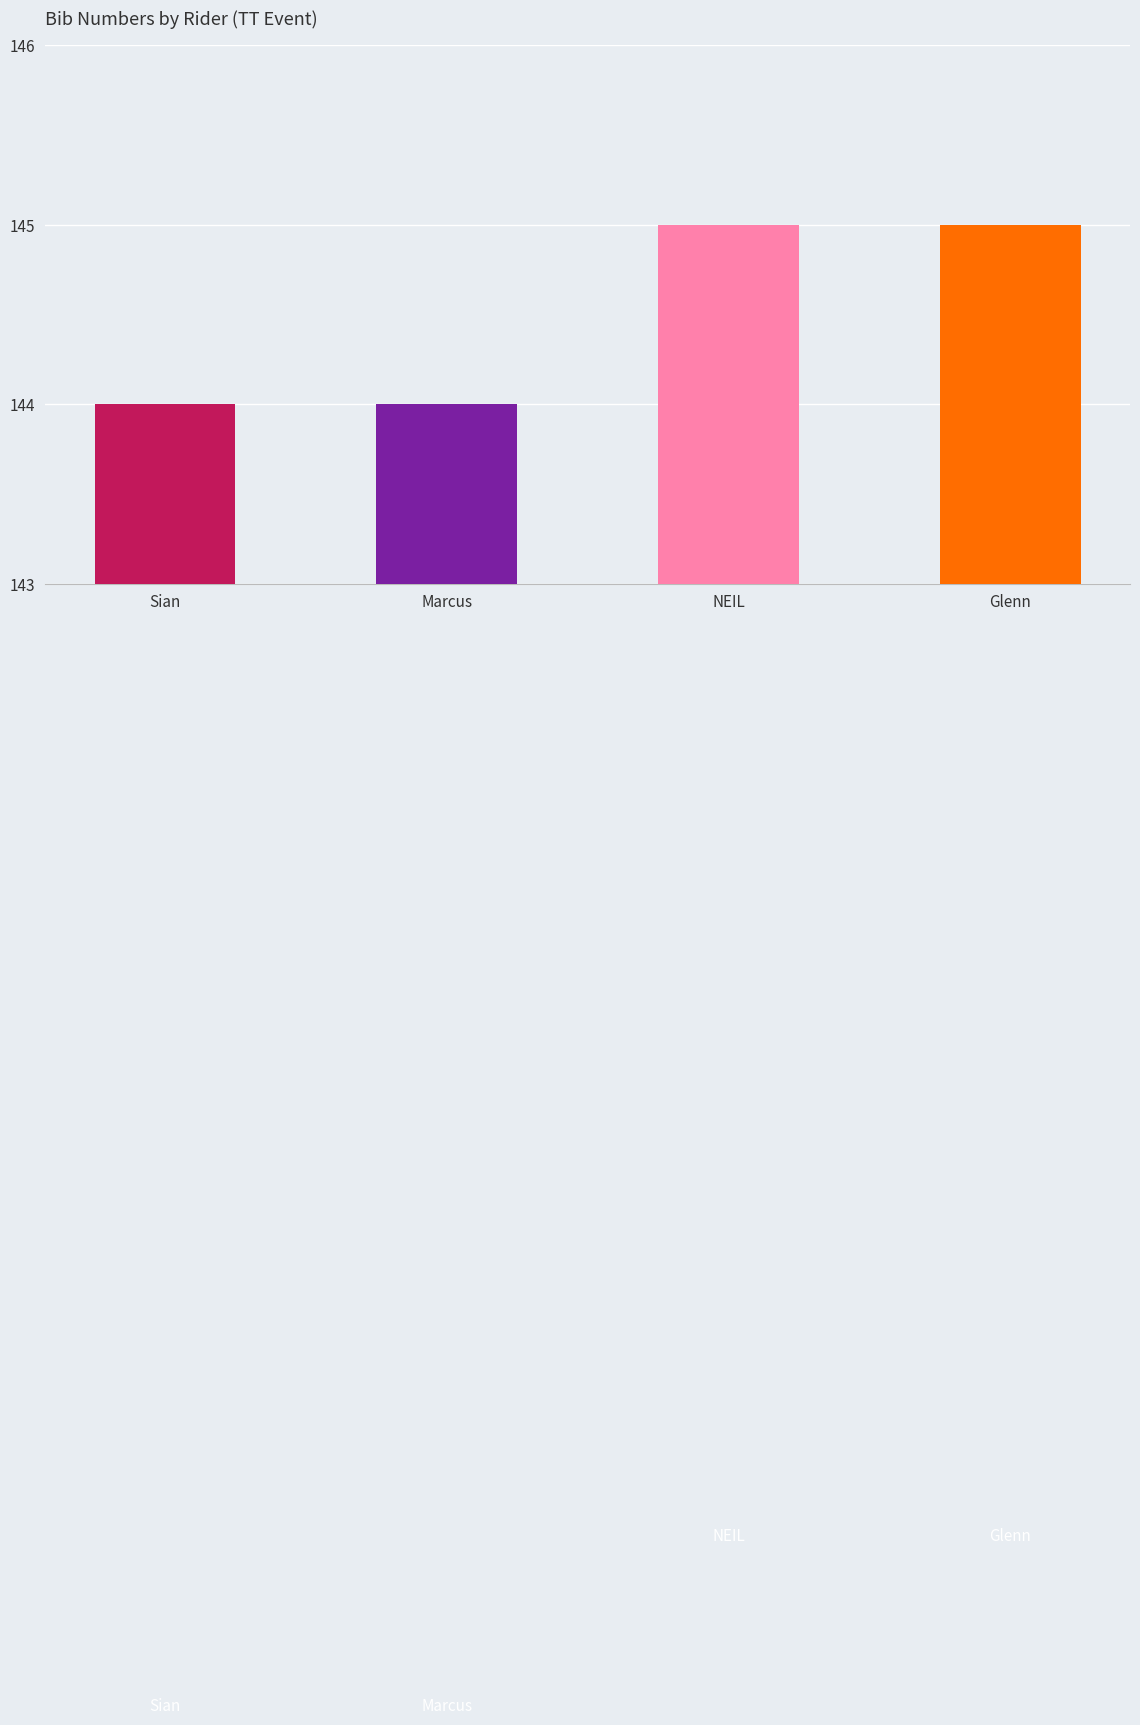

Count the number of data series in this chart.

1